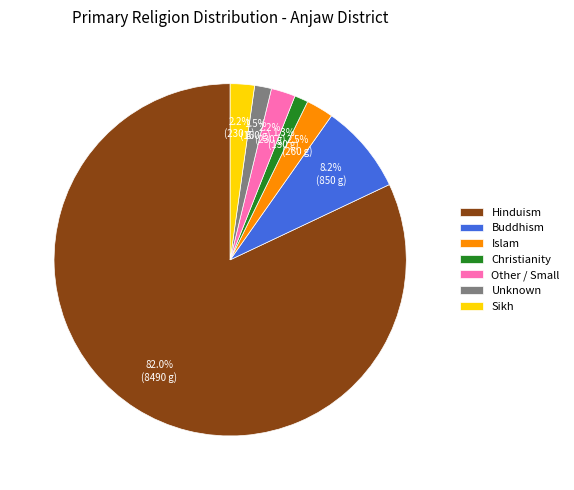

What is the majority slice?

Hinduism